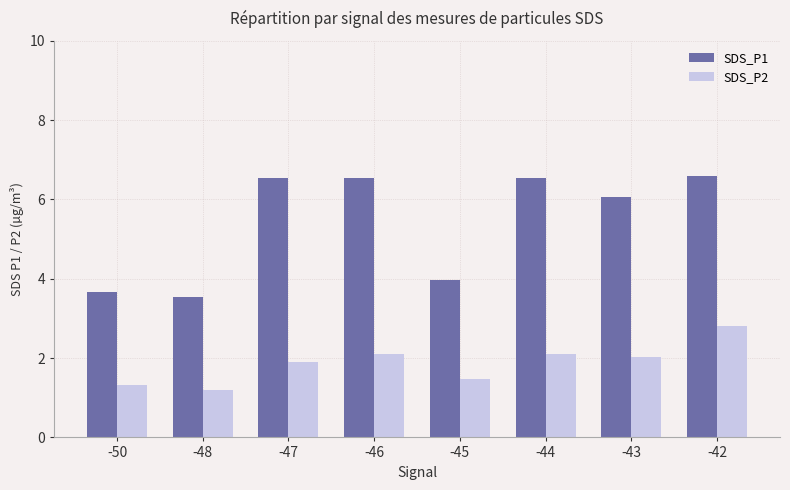

What is the difference between the highest and lowest values at -44?

4.4